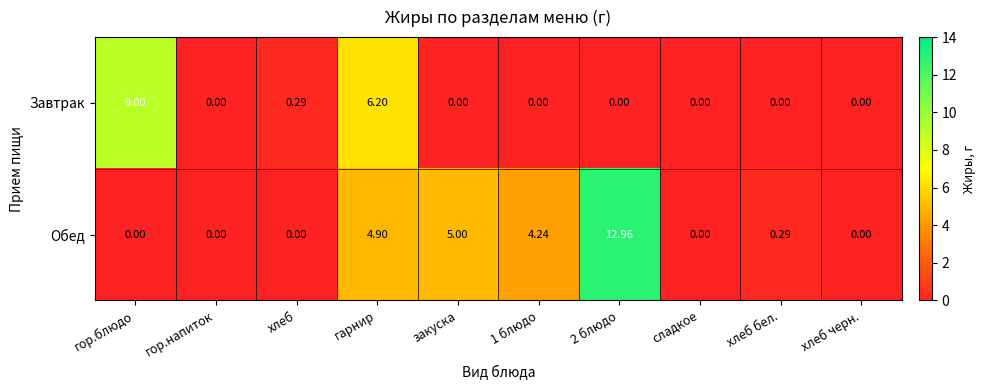

Between гарнир and сладкое, which series saw the biggest shift?

Завтрак